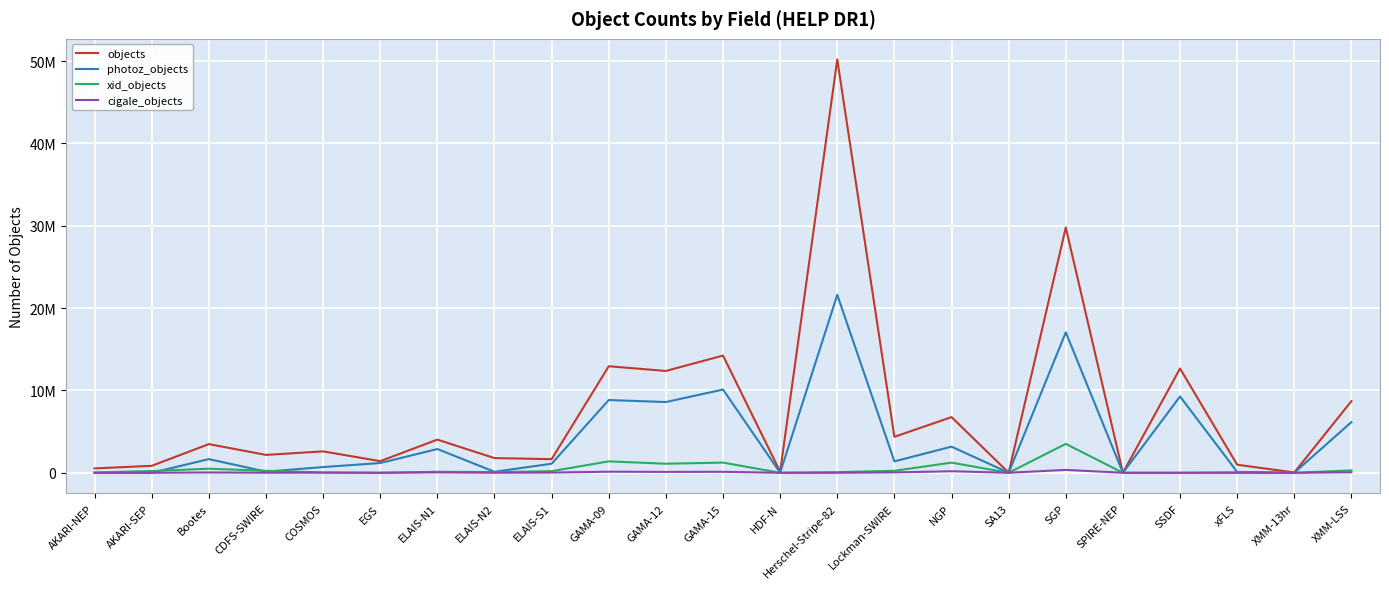

Is this an area chart (filled region under the line)?

No